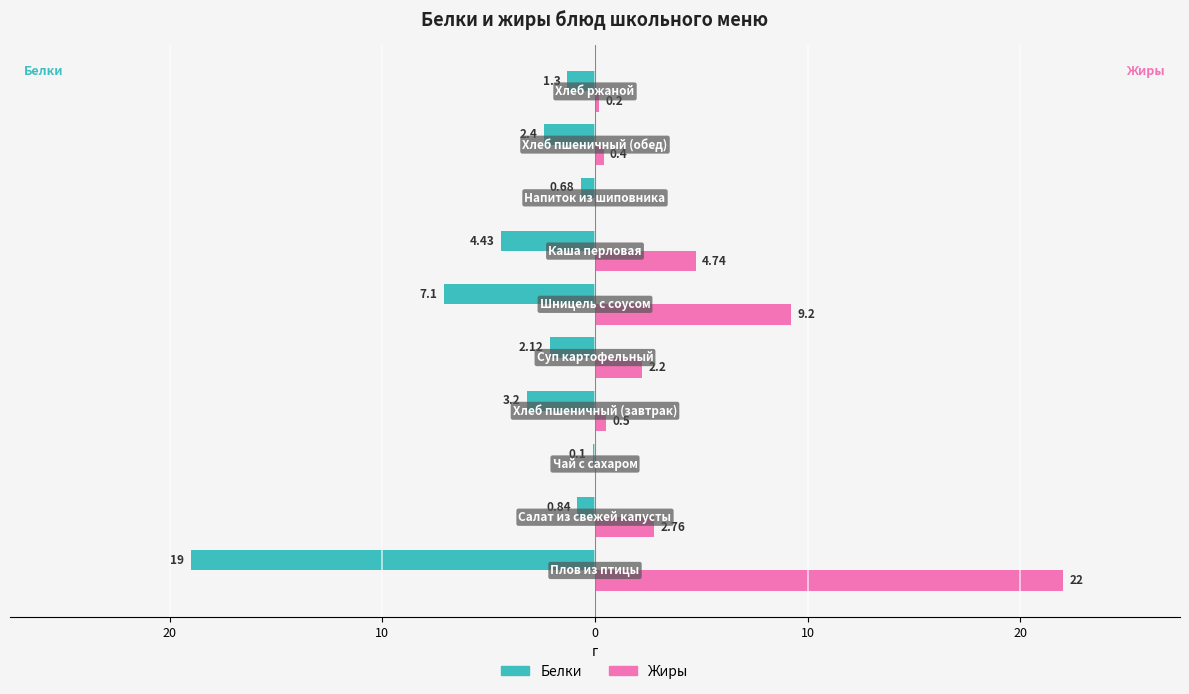

What is the highest value of the Жиры series?

22.0